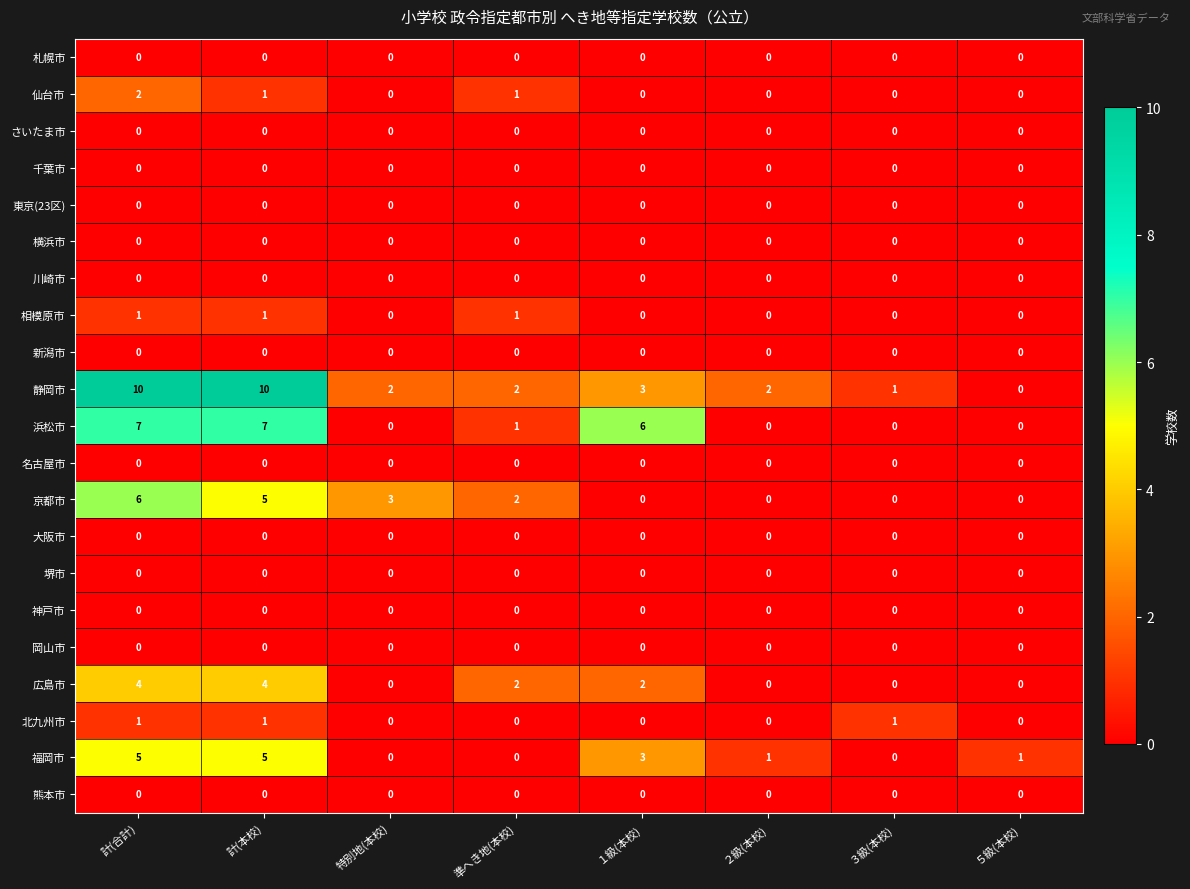

What is the maximum value shown in the chart?

10